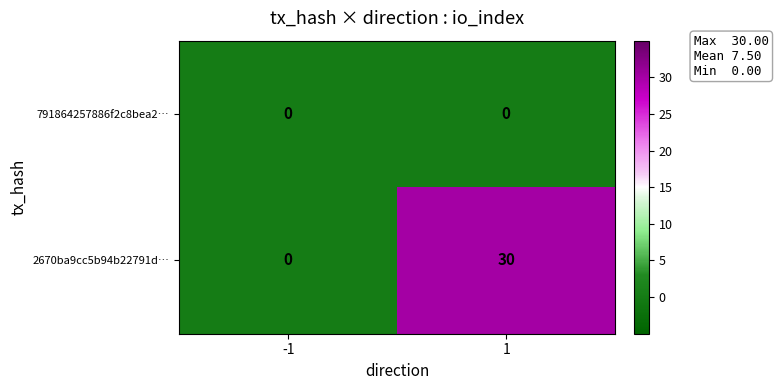

List the series in order of their peak value, lowest first.

791864257886f2c8bea2…, 2670ba9cc5b94b22791d…